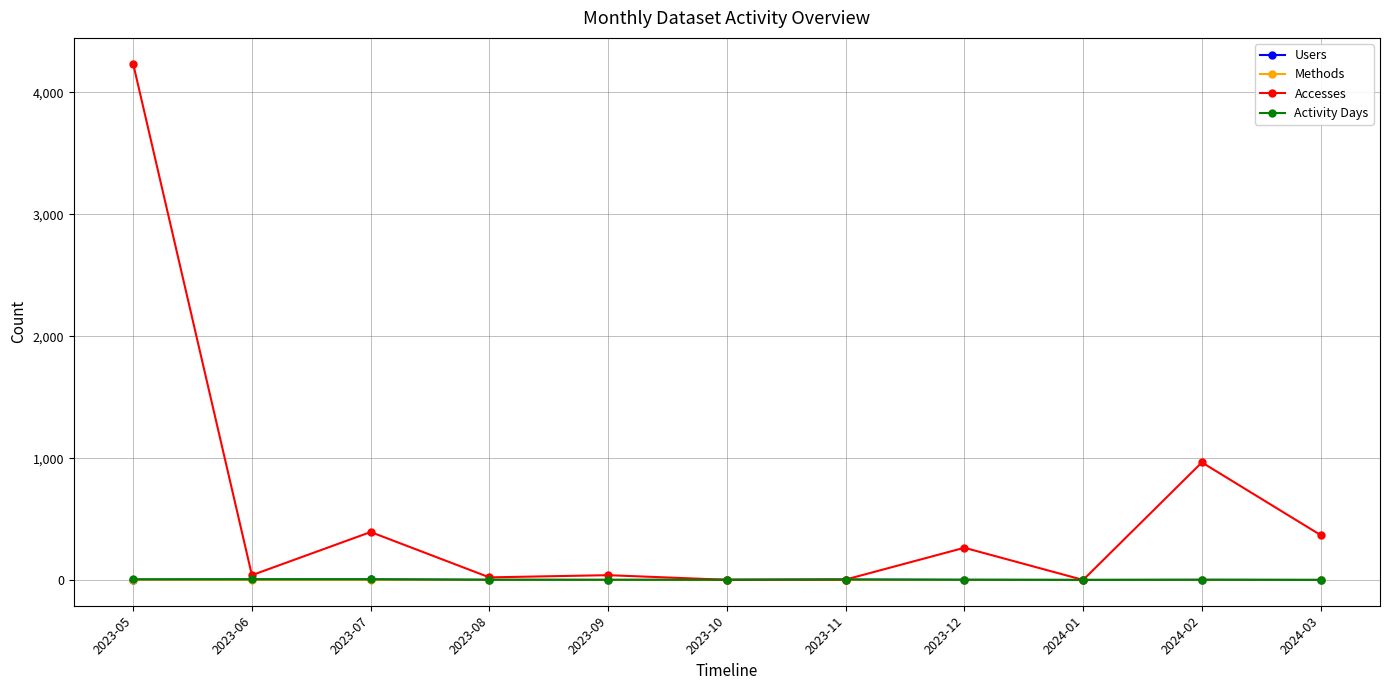

What is the label of the 2nd point from the left?

2023-06